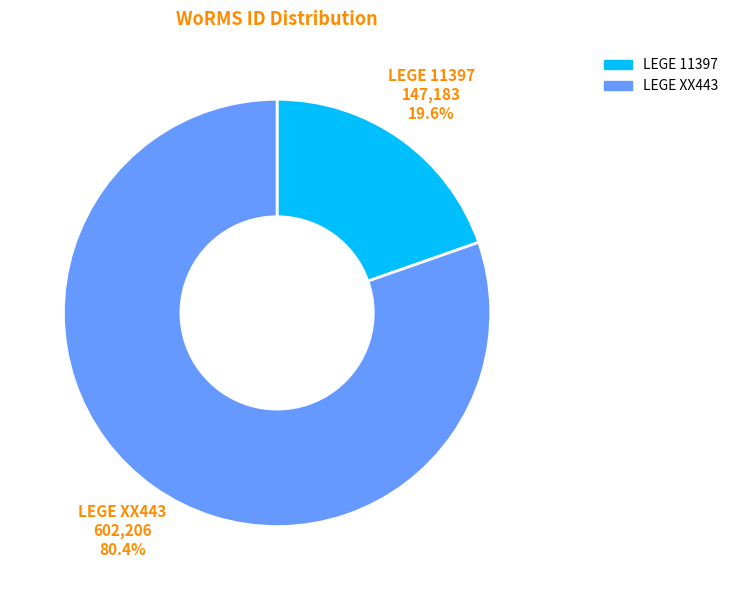

True or false: LEGE 11397 accounts for 25% of the total.

False